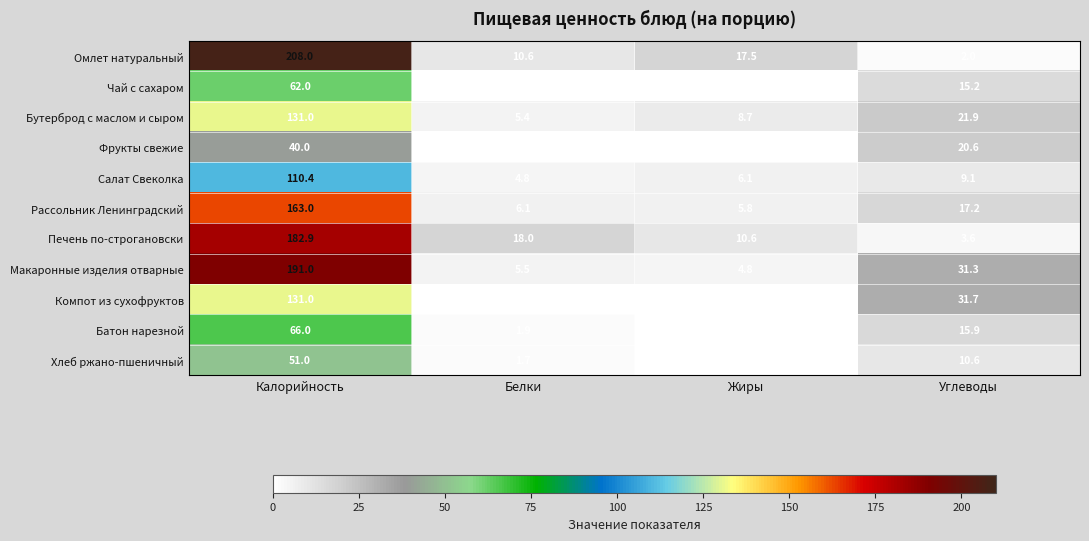

Which category has the highest value across all series?

Калорийность